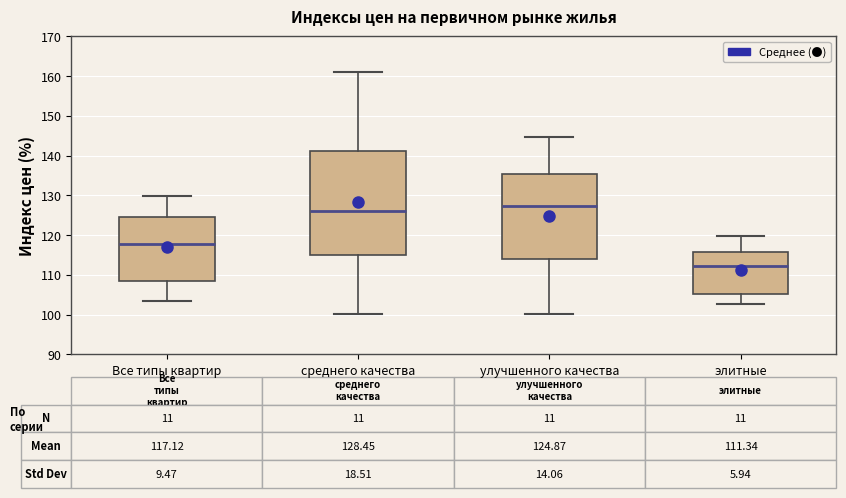

Comparing the boxes themselves (not the whiskers), which one is the tallest?

среднего качества